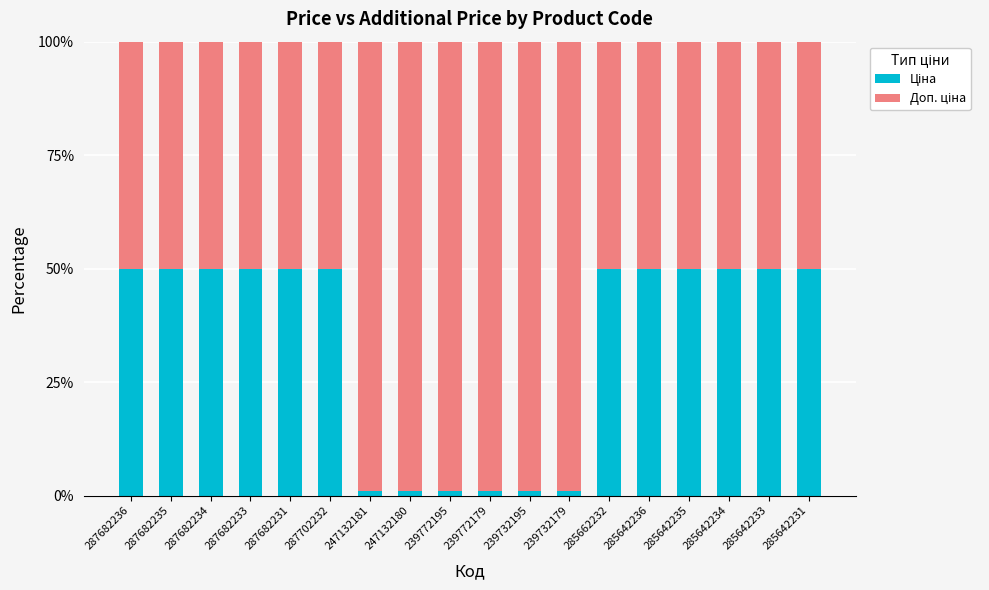

What is the total value across all series at 287682235?

100.0